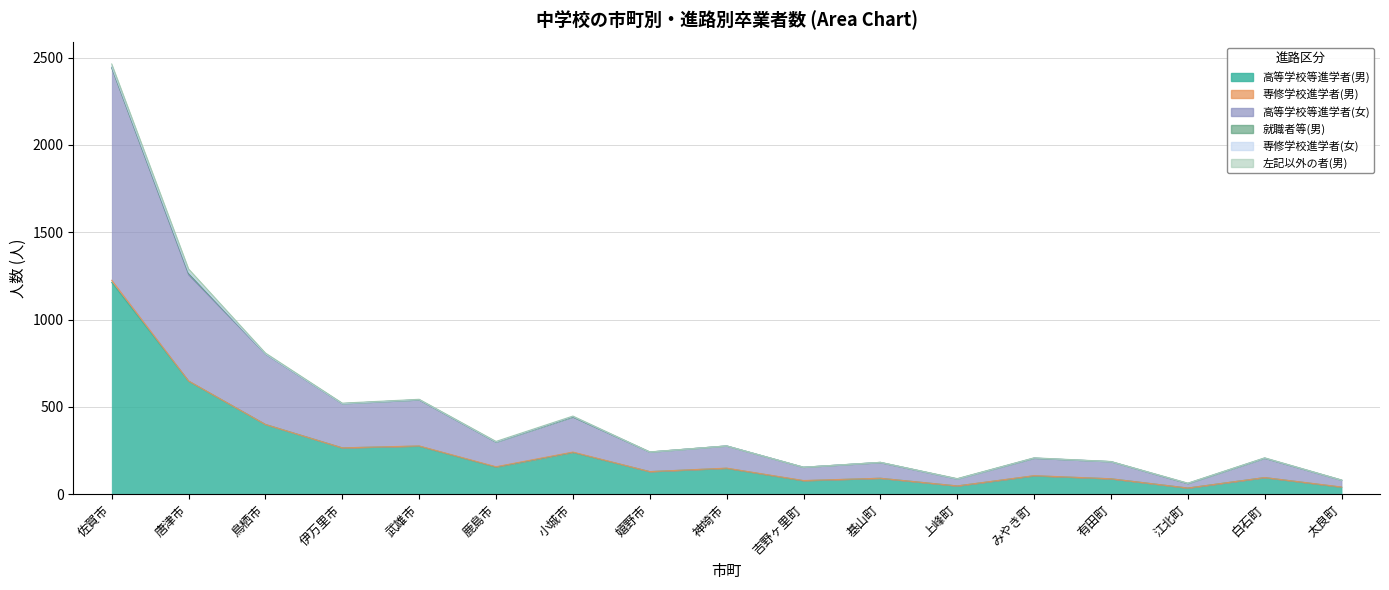

What is the average value of the 専修学校進学者(男) series?

1